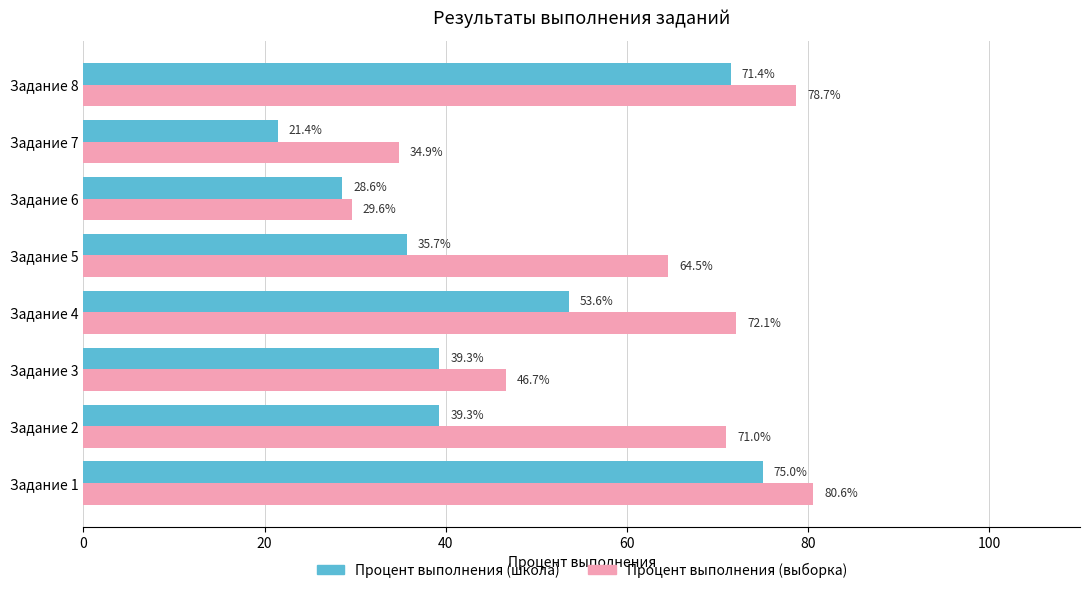

Which series has the largest range (max minus min)?

Процент выполнения (школа)